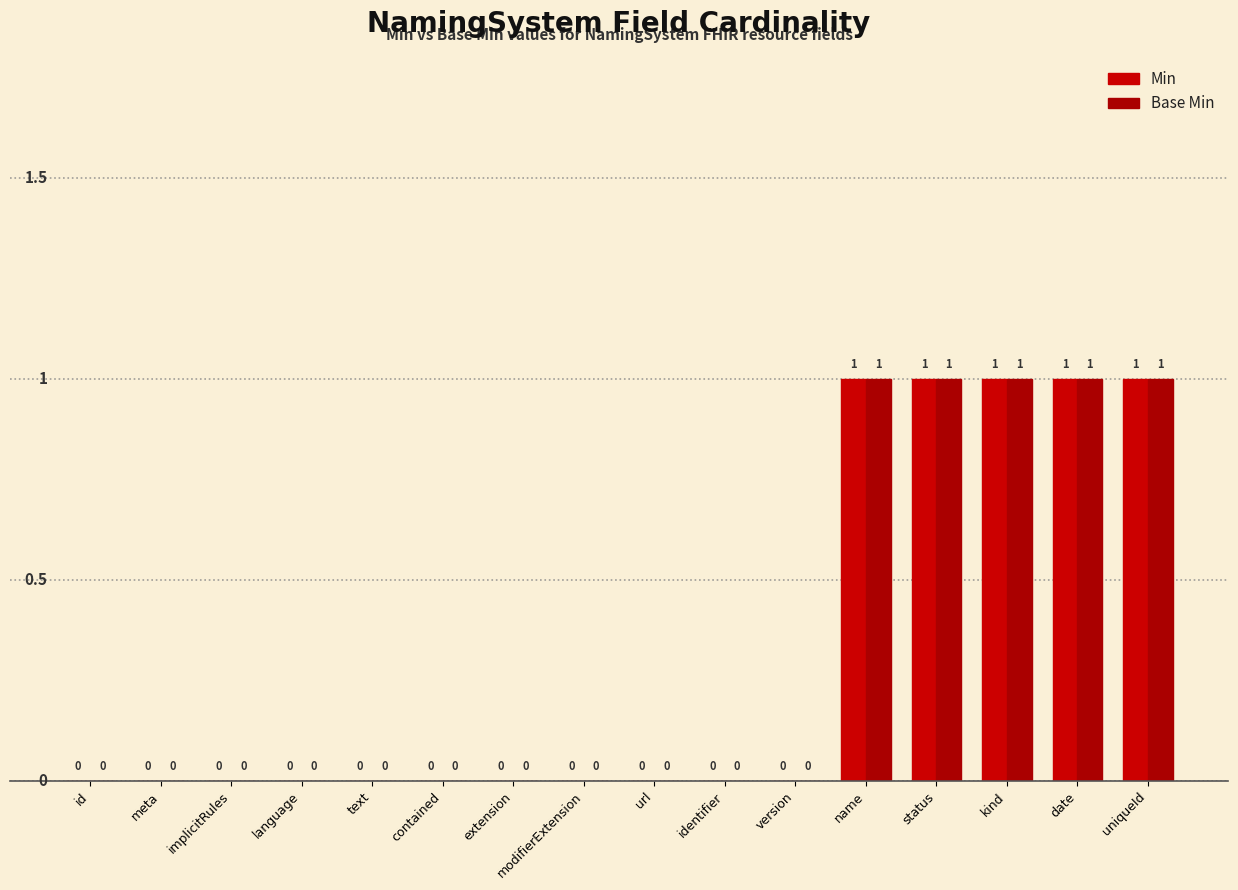

What is the greatest value displayed?

1